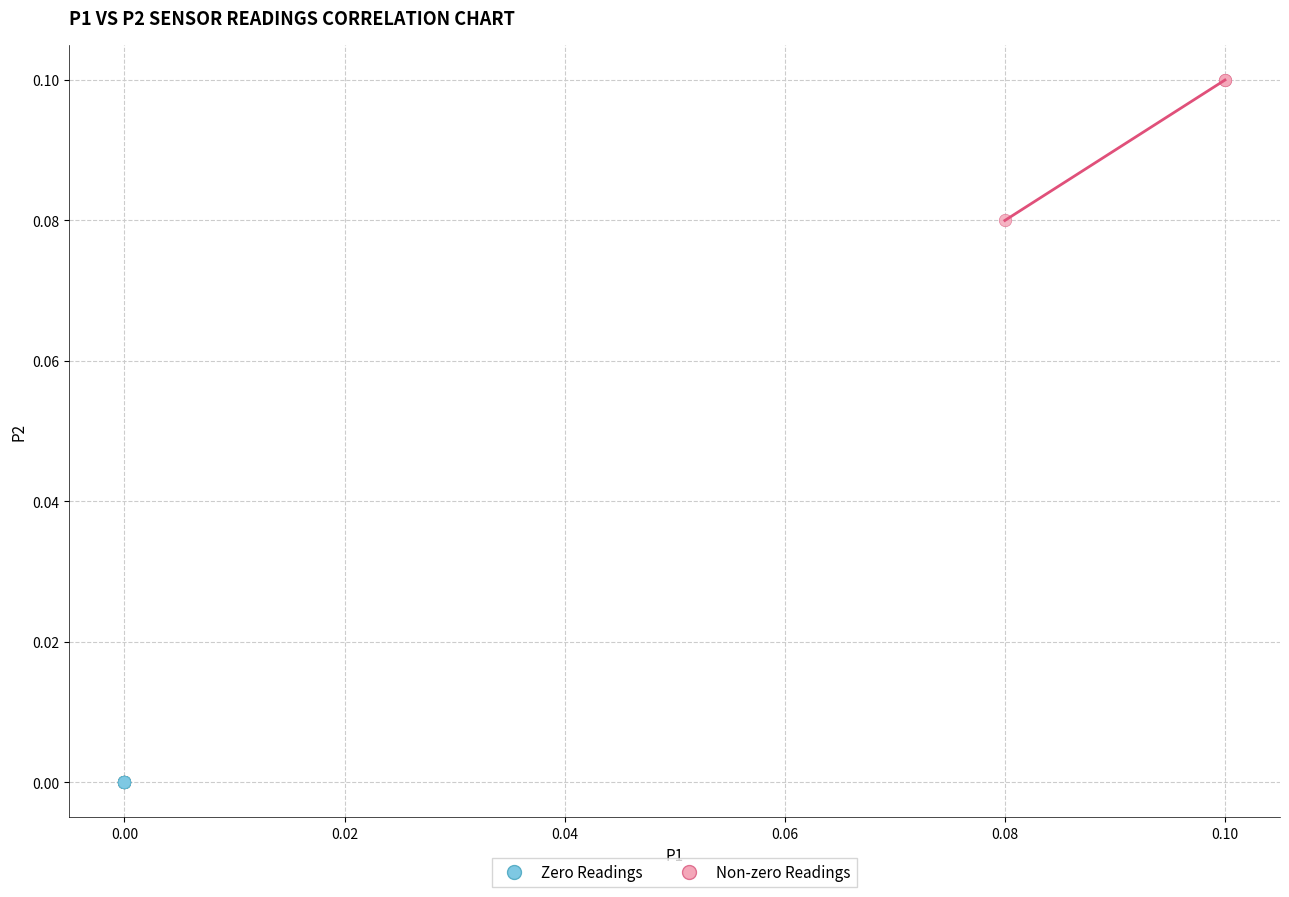

Which series reaches the maximum Y coordinate?

Non-zero Readings